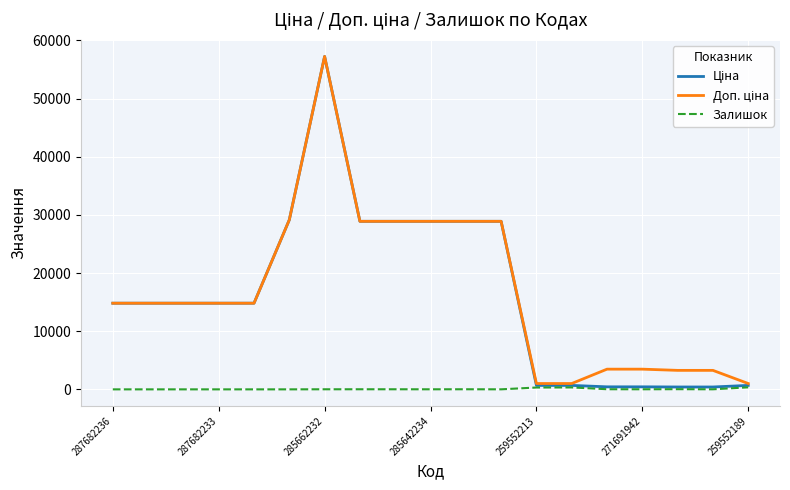

Does the chart display data point markers on the line(s)?

No